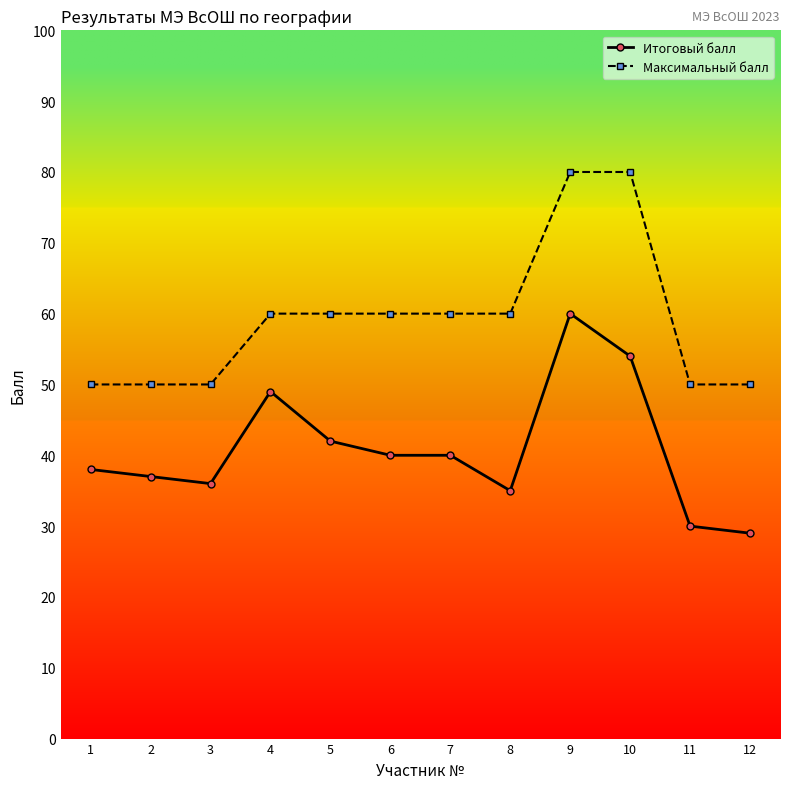

What is the difference between the second highest and second lowest values in the Итоговый балл series?

24